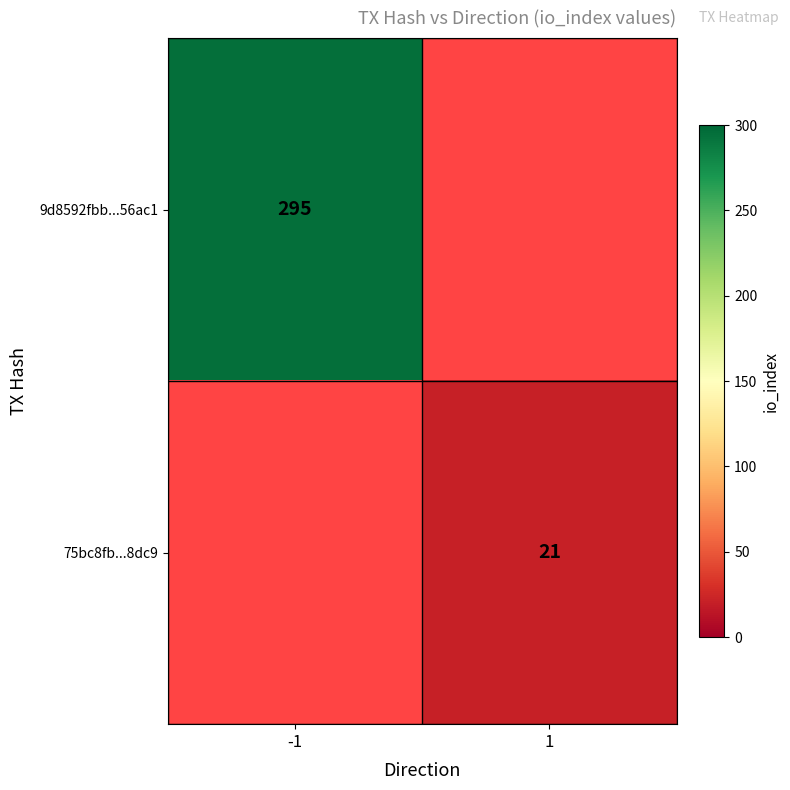

At which category does the chart reach its minimum across all series?

1